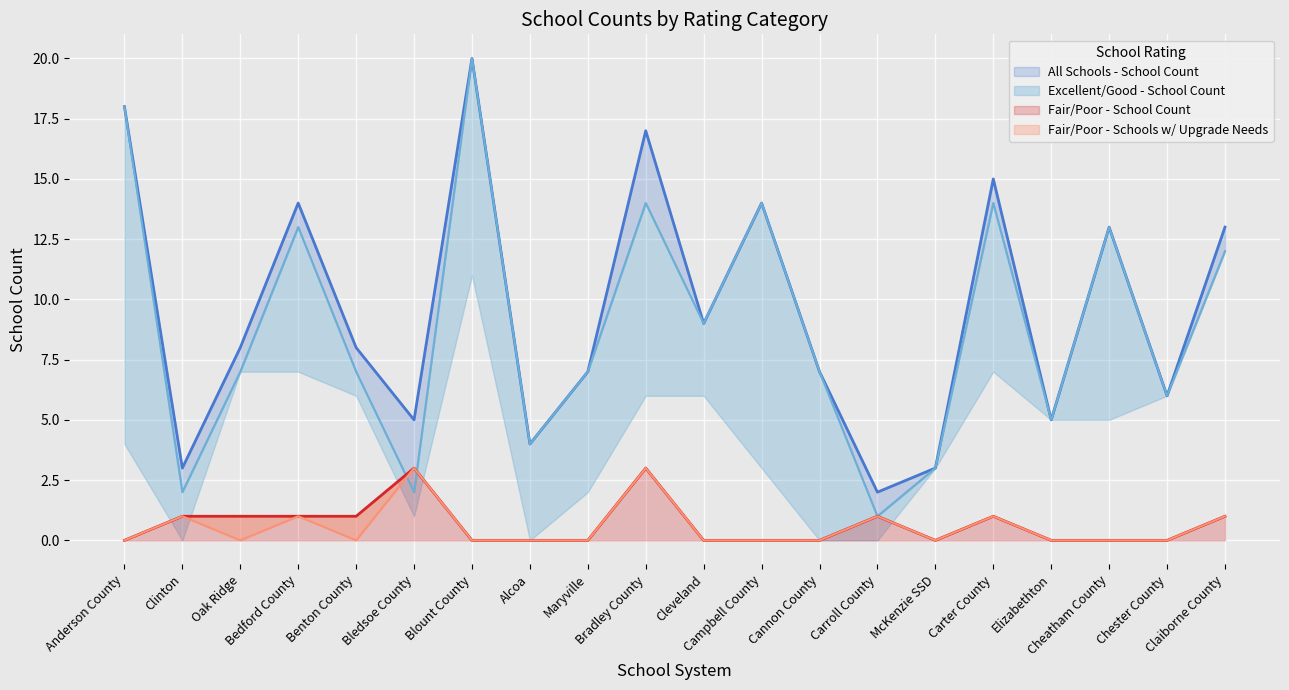

The value of Fair/Poor - Schools w/ Upgrade Needs at Blount County is 0. True or false?

True